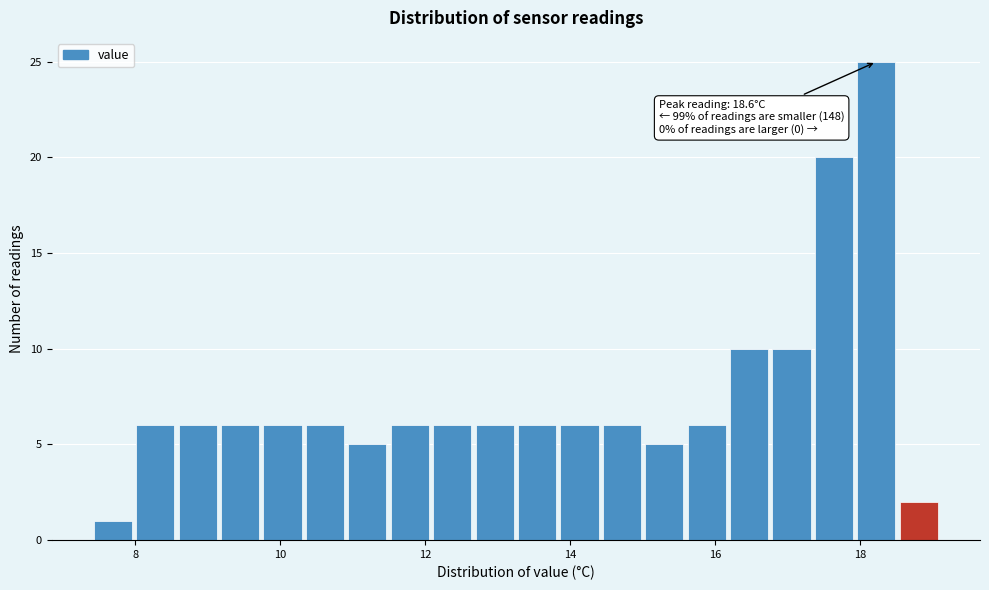

Around what value on the x-axis is the tallest bar? Give the approximate position of its centre, as read against the axis.

18.2